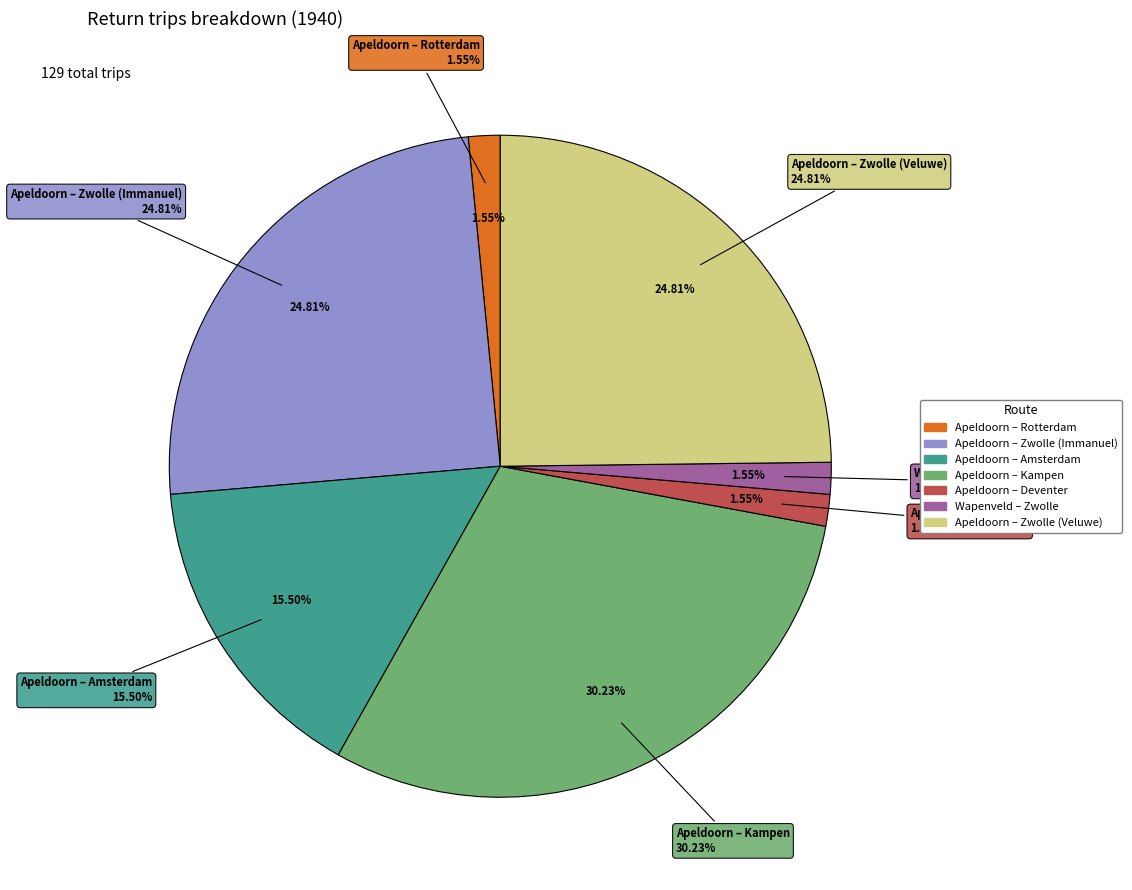

Is the sum of Apeldoorn – Kampen and Wapenveld – Zwolle greater than half?

No